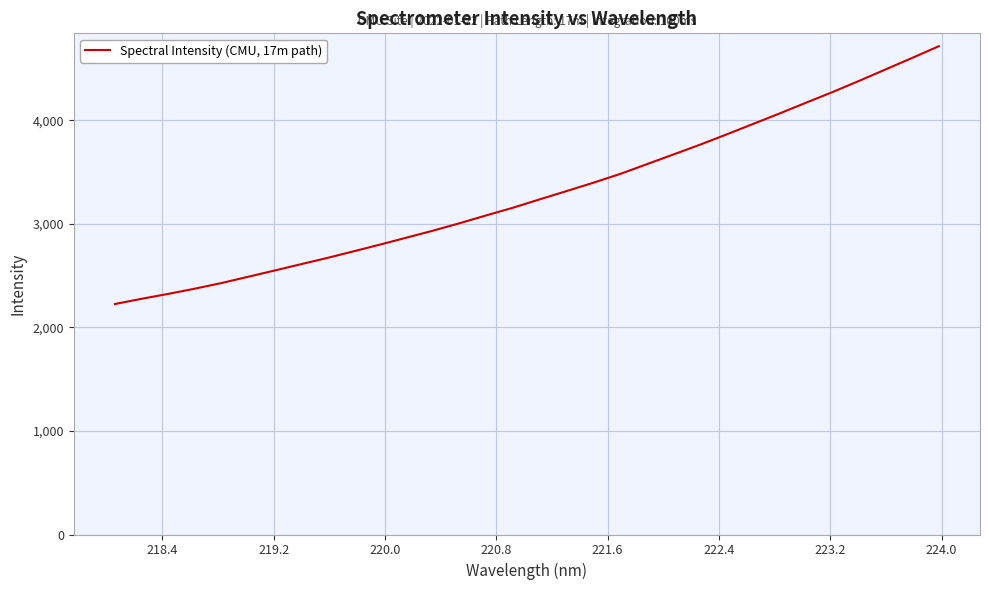

What is the greatest value displayed?

4715.9